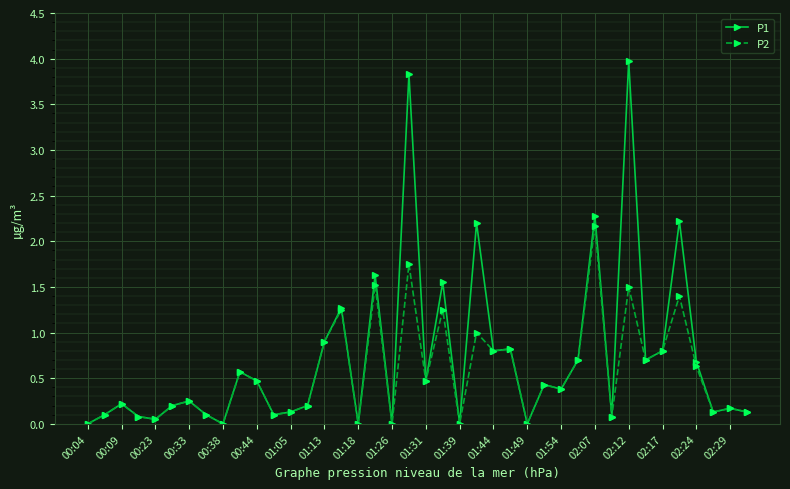

Which series has the largest range (max minus min)?

P1